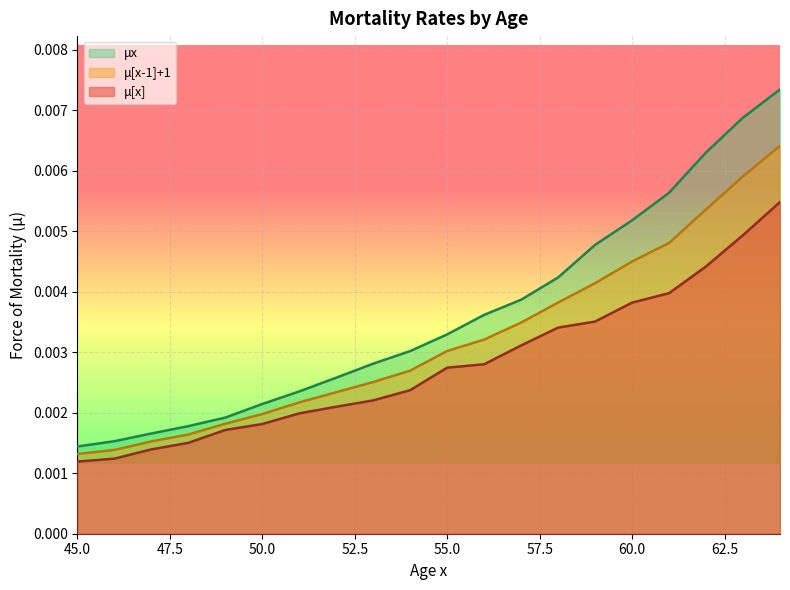

True or false: μx has more than 2 points higher than both neighbors.

False